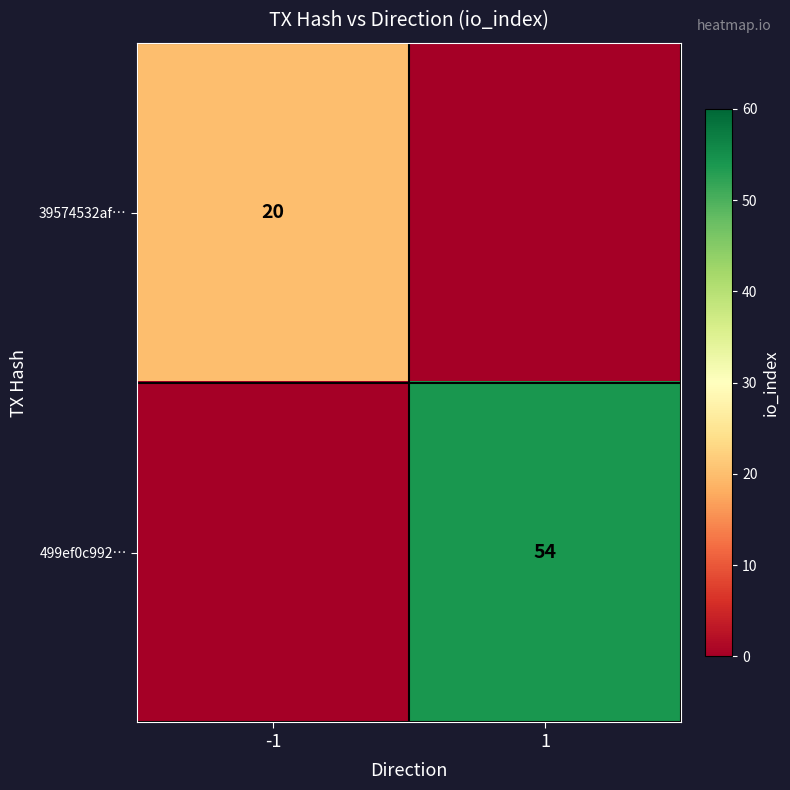

True or false: 499ef0c992… has a value of 54 at 1.

True